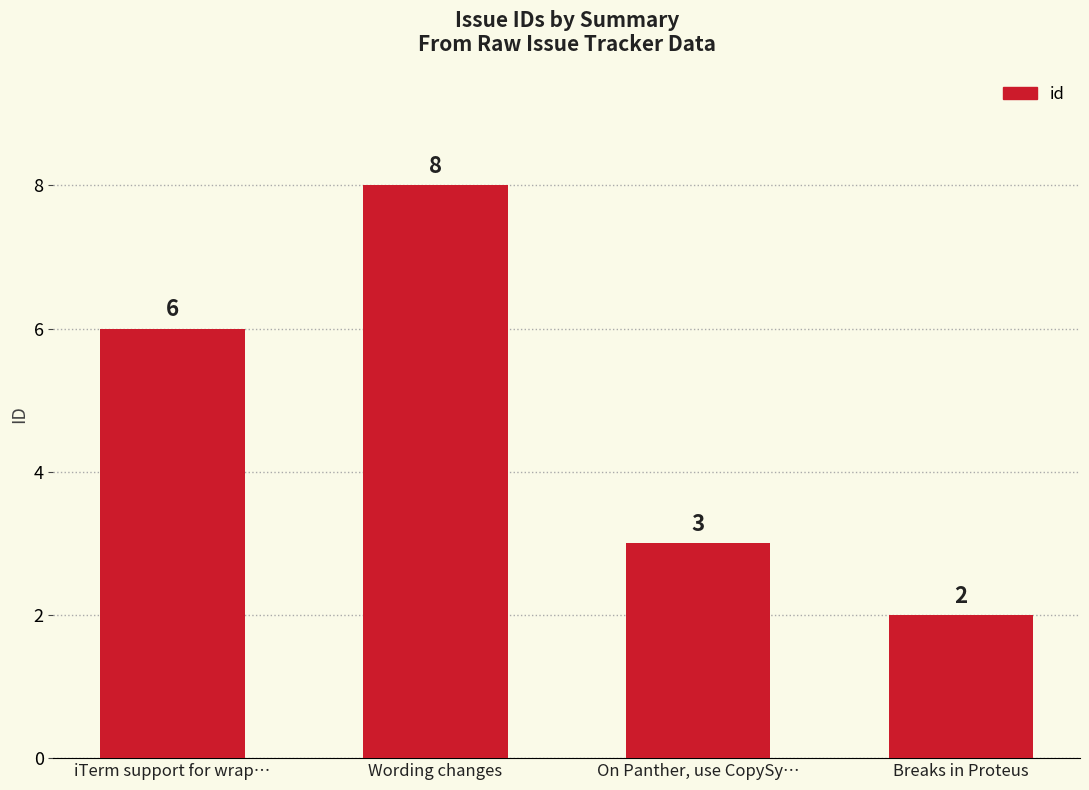

What is the maximum value shown in the chart?

8